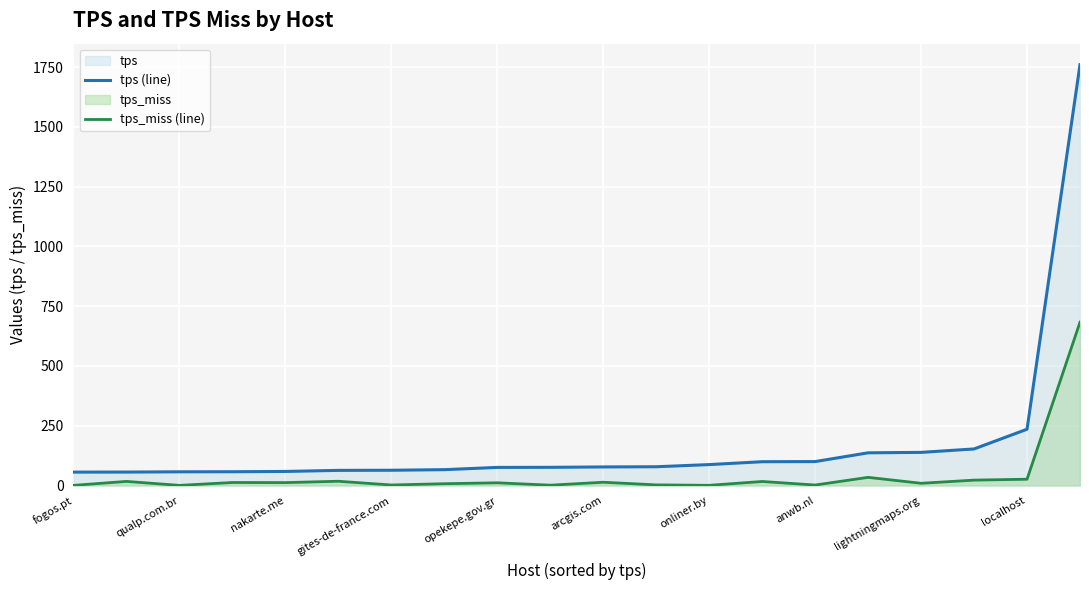

Rank the series by their maximum value, from highest to lowest.

tps (line), tps_miss (line)